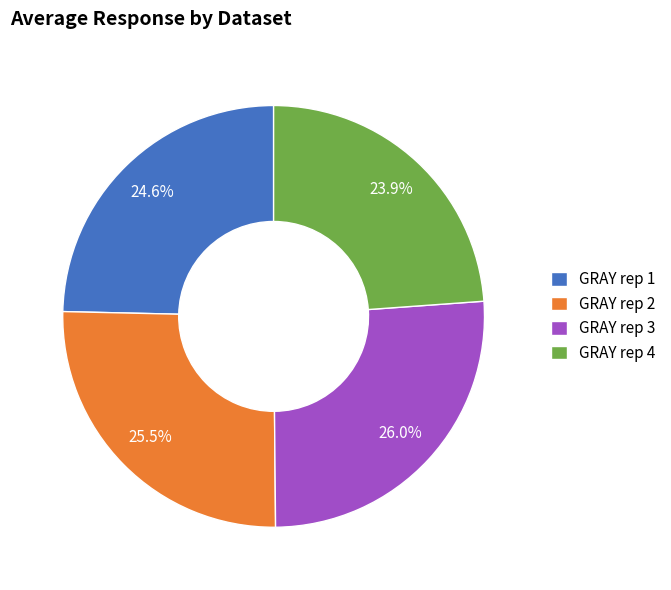

What is the total percentage of GRAY rep 2 and GRAY rep 4?

49.4%